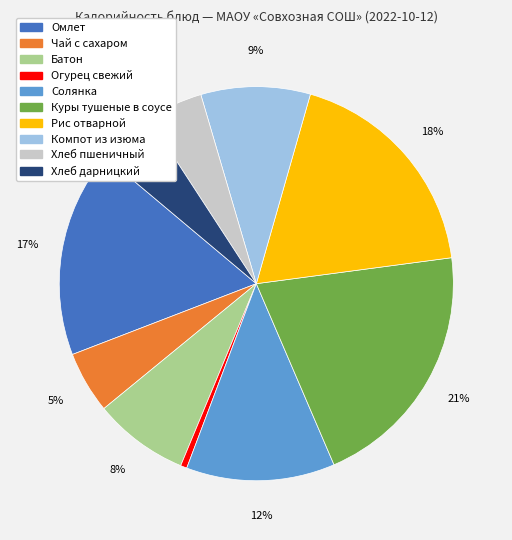

Is there a majority slice in this chart?

No